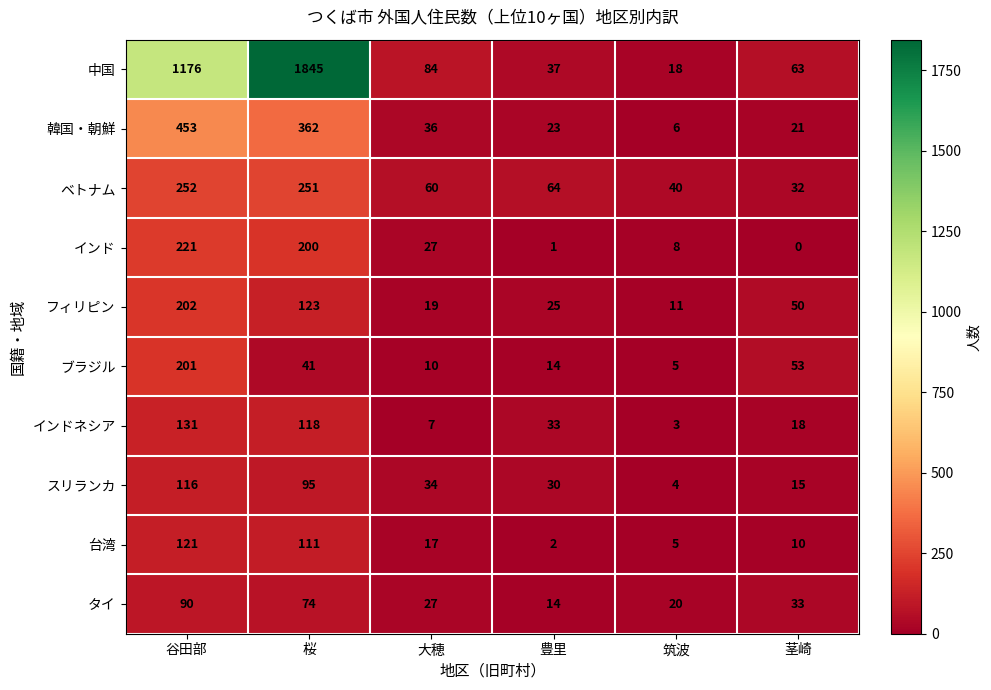

What is the difference between the highest and lowest values at 筑波?

37